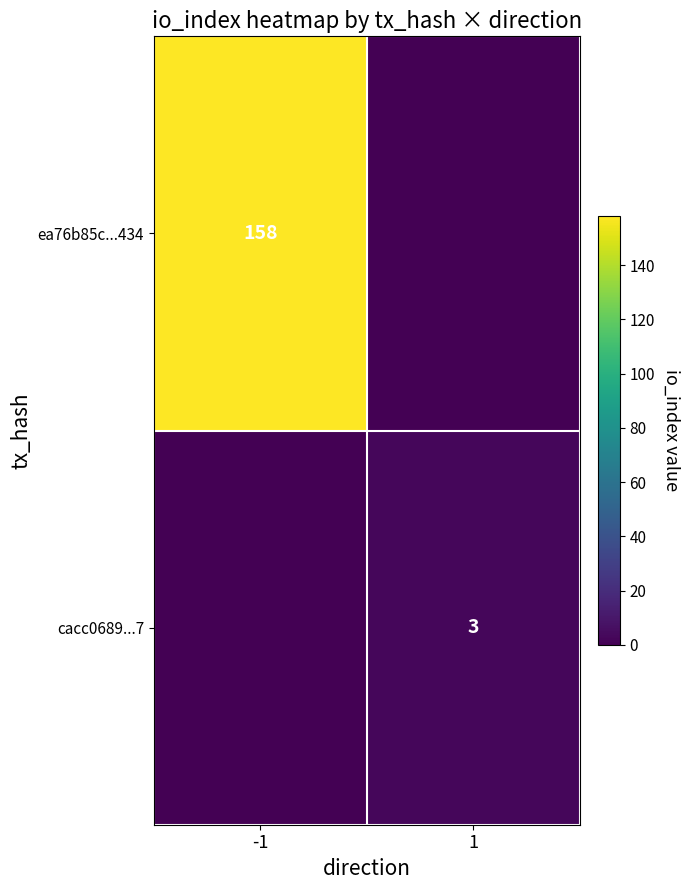

The value of cacc0689...7 at 1 is 3. True or false?

True